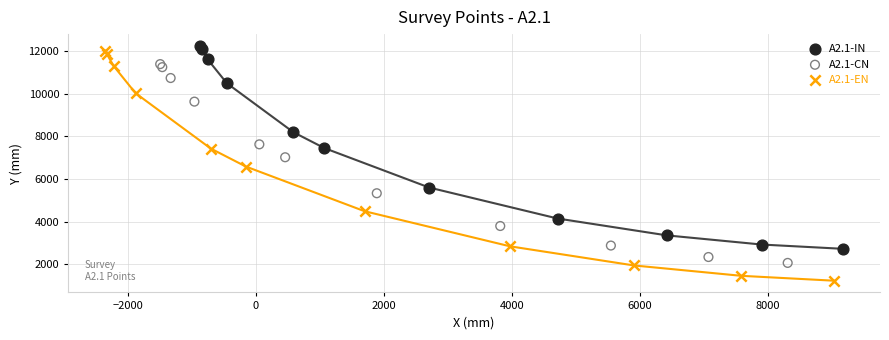

Which series contains the lowest Y value?

A2.1-EN